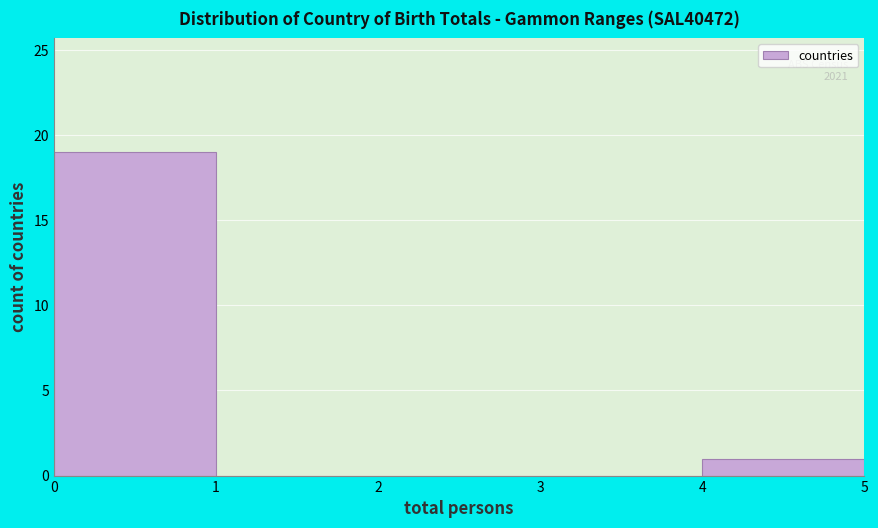

Over which range of the x-axis is the bar tallest?

0 to 1